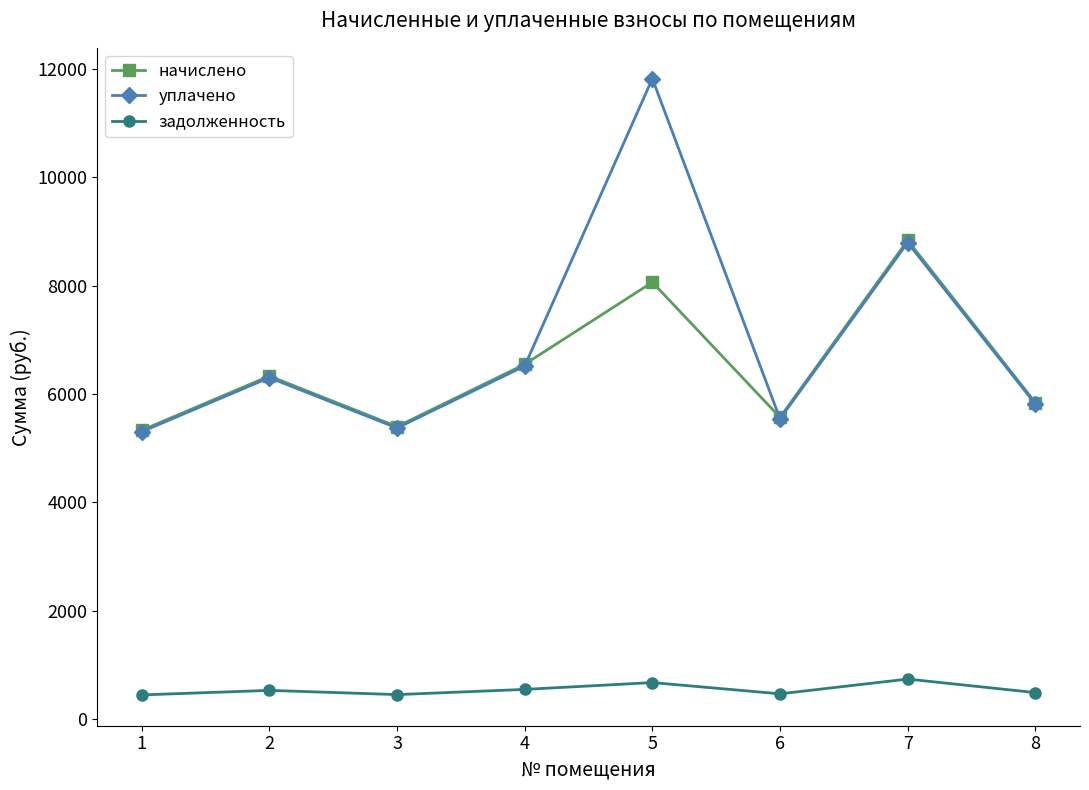

The value of начислено at 1 is 5329.6. True or false?

True